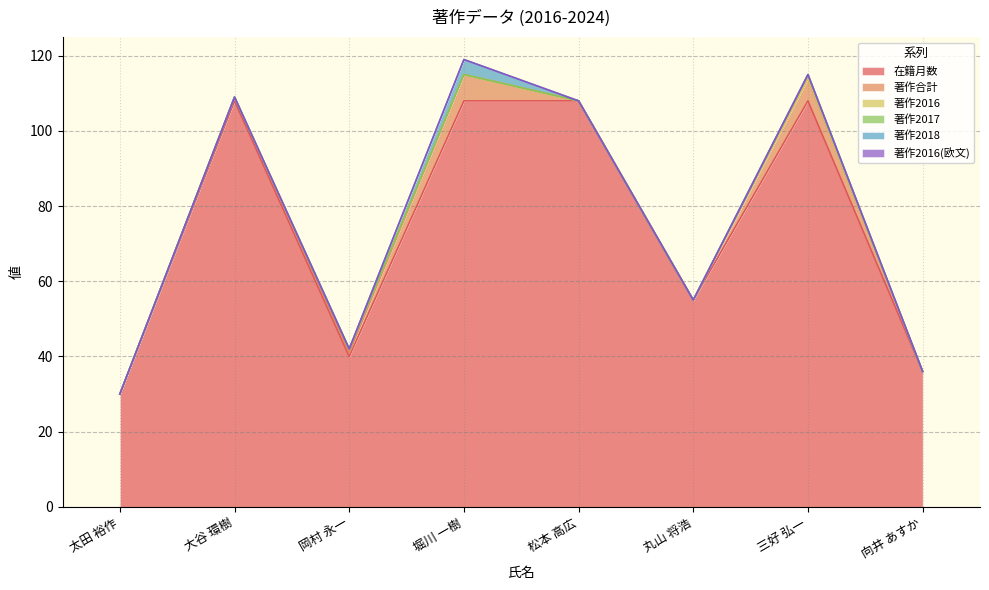

What is the difference between the maximum and second lowest values in the 在籍月数 series?

72